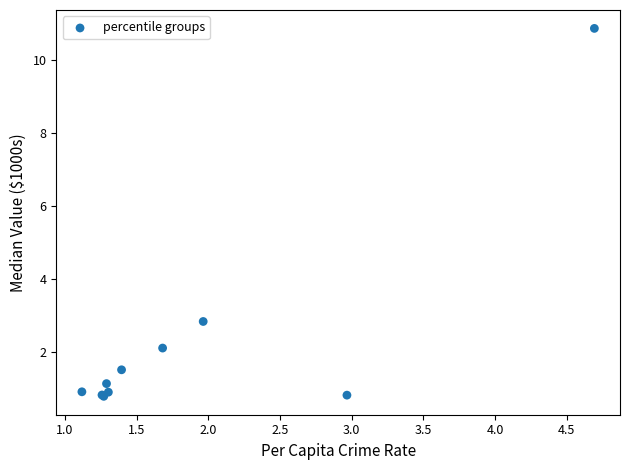

What Y value in the scatter plot is closest to 5?

2.8